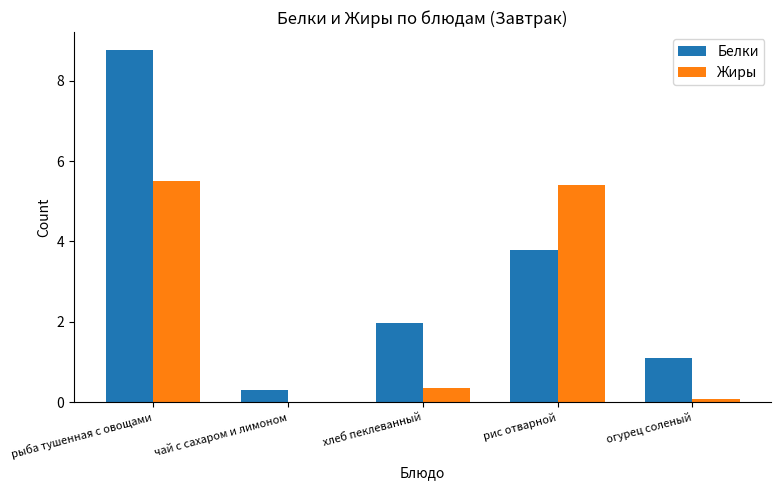

Is the value of Жиры at рыба тушенная с овощами greater than the value of Белки at огурец соленый?

Yes